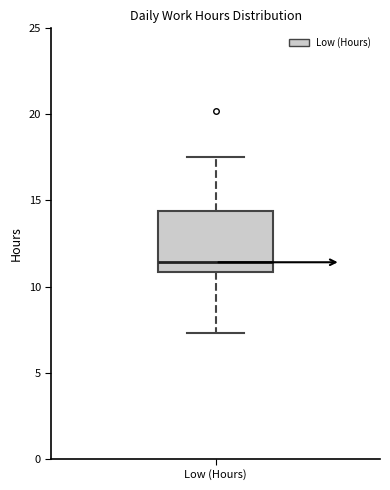

Transcribe this box plot: give where the median line is, the range the box spans, and where the two whiskers end, as read against the y-axis. The values are not printed on the chart, so give them approximately, as read against the axis.

median 11.5, box 11.0 to 14.5, whiskers 7.5 to 17.5